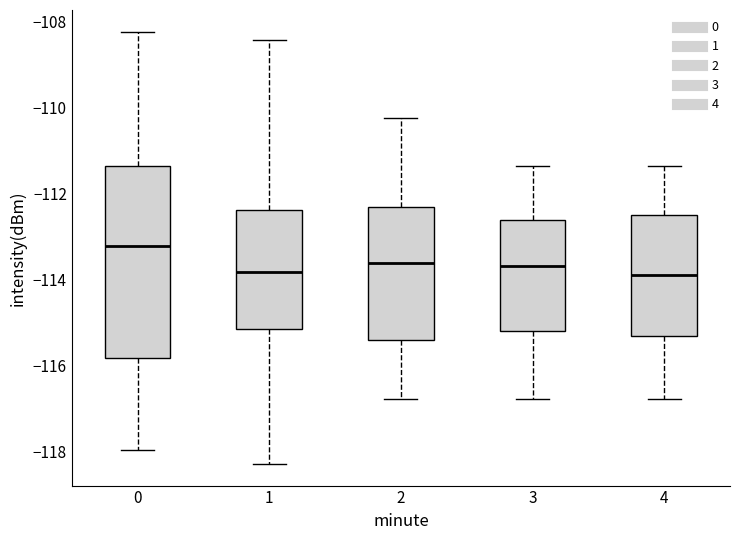

Where does the lower whisker of the box at x = 3 end on the y-axis? The values are not printed on the chart, so give them approximately, as read against the axis.

-116.8